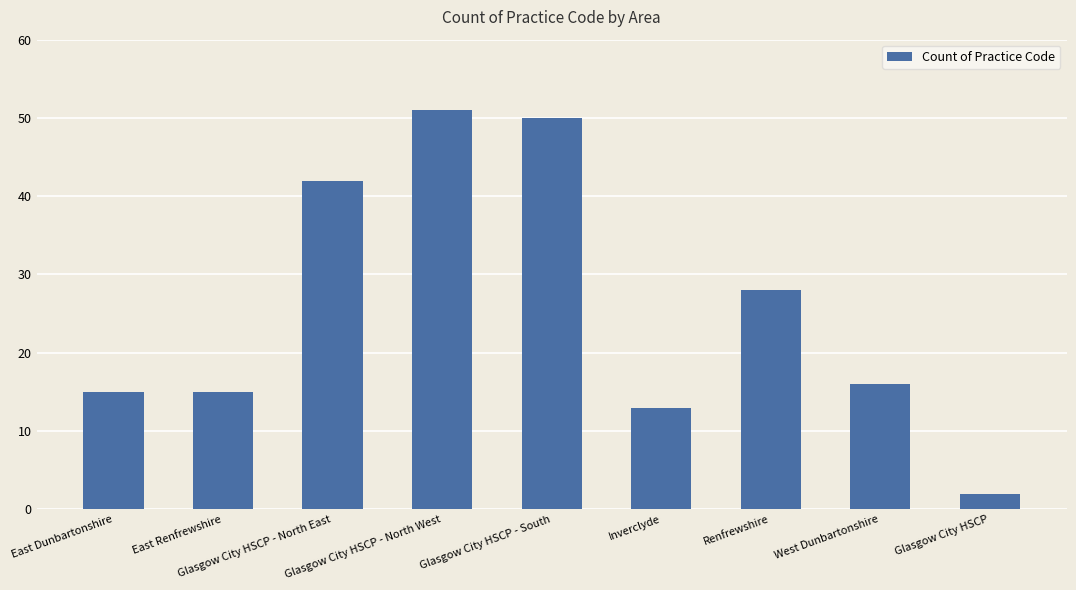

Where is the data nearest to the value 26?

Renfrewshire